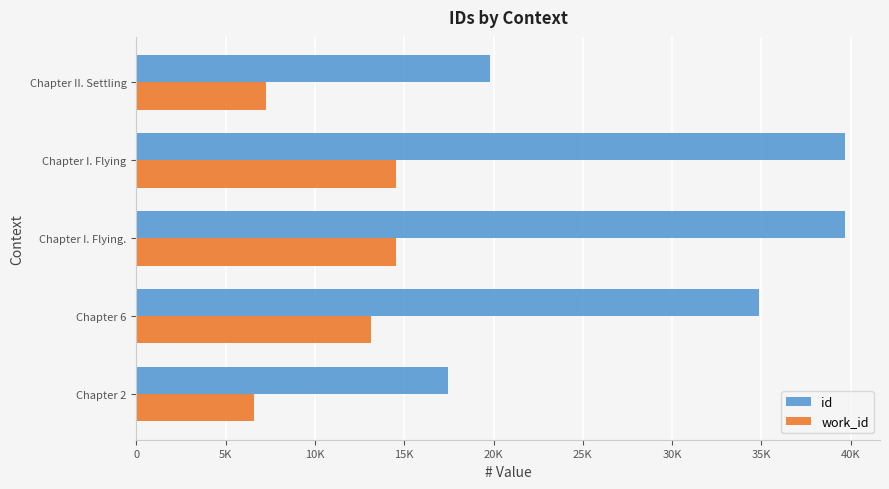

Reading right to left, transcribe all the data shown in this chart.

id: 19830	39656	39654	34883	17440
work_id: 7276	14552	14552	13130	6565